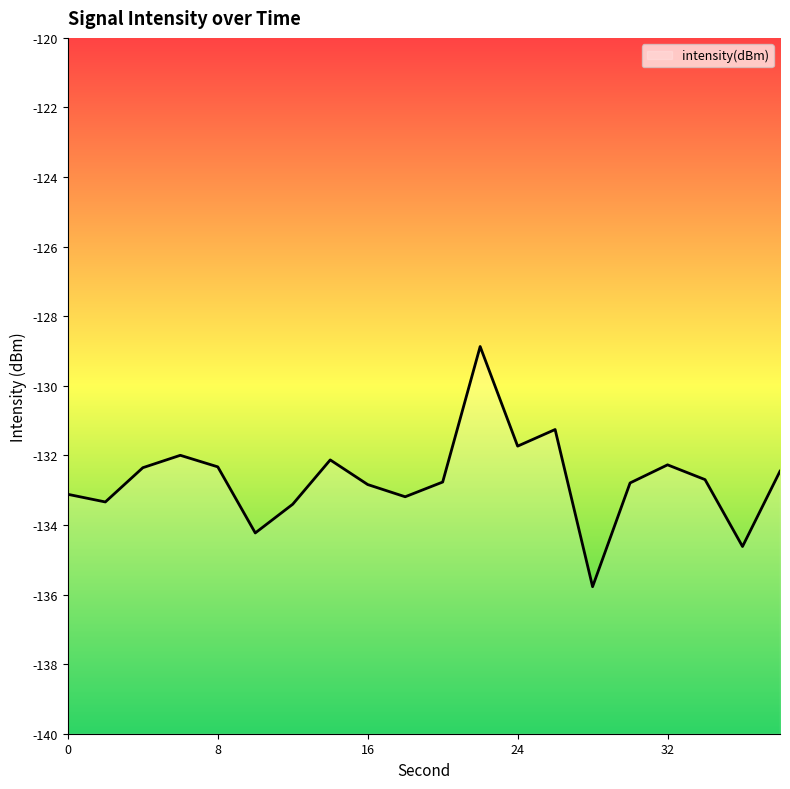

Rank the categories by value from highest to lowest.

22, 26, 24, 6, 14, 32, 8, 4, 38, 34, 20, 30, 16, 0, 18, 2, 12, 10, 36, 28